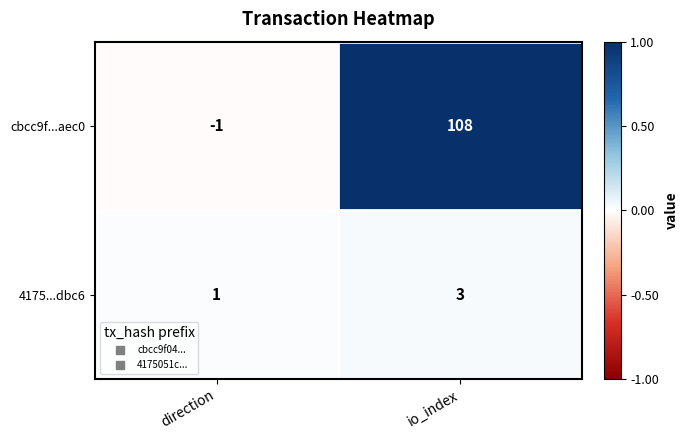

Is it true that 4175...dbc6 equals 3 at io_index?

True